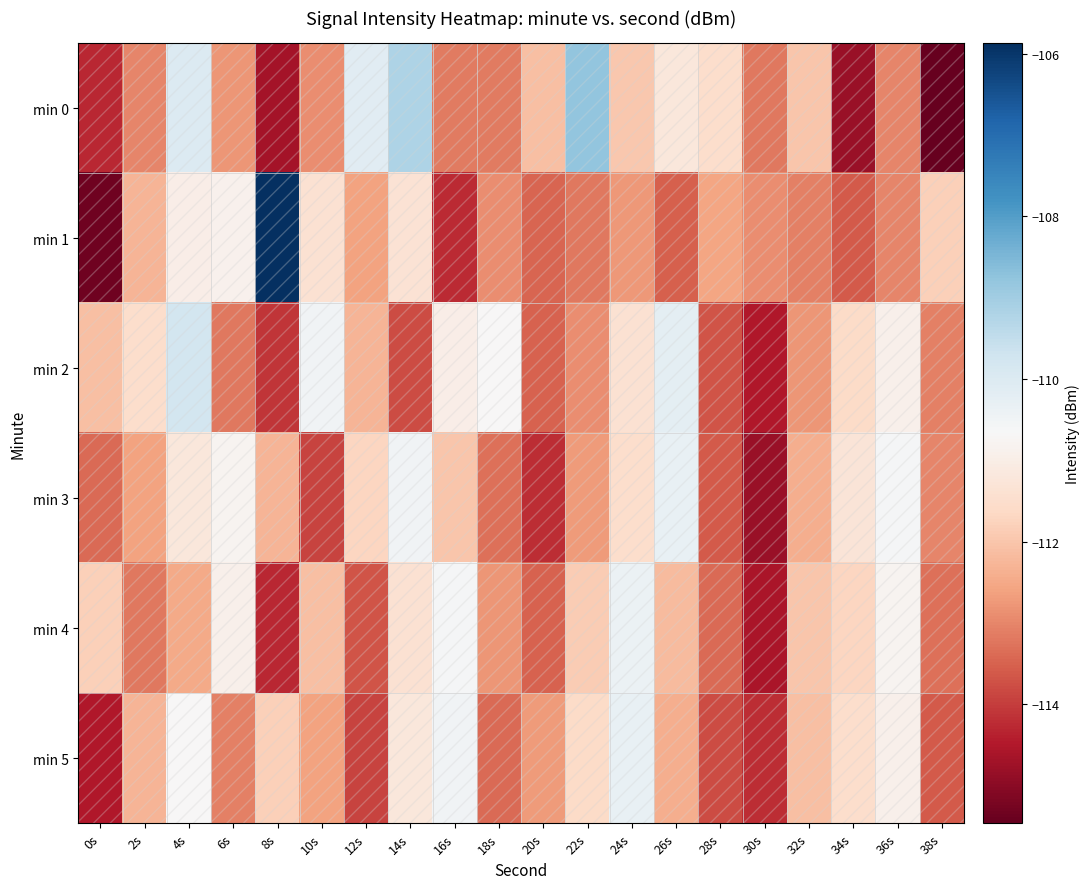

Reading left to right, extract all data points from this chart.

min 0: 0s=-114.3	2s=-113.0	4s=-110.0	6s=-112.8	8s=-114.7	10s=-112.9	12s=-110.1	14s=-109.2	16s=-113.2	18s=-113.2	20s=-112.1	22s=-108.8	24s=-111.9	26s=-111.2	28s=-111.5	30s=-113.2	32s=-112.0	34s=-114.8	36s=-113.0	38s=-115.5
min 1: 0s=-115.3	2s=-112.3	4s=-111.0	6s=-110.9	8s=-105.9	10s=-111.4	12s=-112.6	14s=-111.4	16s=-114.2	18s=-112.9	20s=-113.5	22s=-113.2	24s=-112.8	26s=-113.5	28s=-112.6	30s=-112.9	32s=-113.1	34s=-113.6	36s=-113.0	38s=-111.8
min 2: 0s=-112.1	2s=-111.5	4s=-109.8	6s=-113.2	8s=-114.1	10s=-110.5	12s=-112.3	14s=-113.8	16s=-111.0	18s=-110.7	20s=-113.5	22s=-112.9	24s=-111.4	26s=-110.2	28s=-113.7	30s=-114.5	32s=-112.8	34s=-111.6	36s=-110.9	38s=-113.1
min 3: 0s=-113.4	2s=-112.6	4s=-111.2	6s=-110.8	8s=-112.3	10s=-113.9	12s=-111.7	14s=-110.5	16s=-112.0	18s=-113.3	20s=-114.2	22s=-112.7	24s=-111.5	26s=-110.3	28s=-113.6	30s=-114.8	32s=-112.4	34s=-111.3	36s=-110.6	38s=-113.0
min 4: 0s=-111.8	2s=-113.2	4s=-112.5	6s=-110.9	8s=-114.3	10s=-112.1	12s=-113.7	14s=-111.4	16s=-110.6	18s=-112.8	20s=-113.5	22s=-111.9	24s=-110.4	26s=-112.2	28s=-113.4	30s=-114.6	32s=-112.0	34s=-111.7	36s=-110.8	38s=-113.3
min 5: 0s=-114.5	2s=-112.3	4s=-110.7	6s=-113.1	8s=-111.8	10s=-112.6	12s=-113.9	14s=-111.2	16s=-110.5	18s=-113.4	20s=-112.7	22s=-111.6	24s=-110.3	26s=-112.4	28s=-113.8	30s=-114.2	32s=-112.1	34s=-111.5	36s=-110.9	38s=-113.6